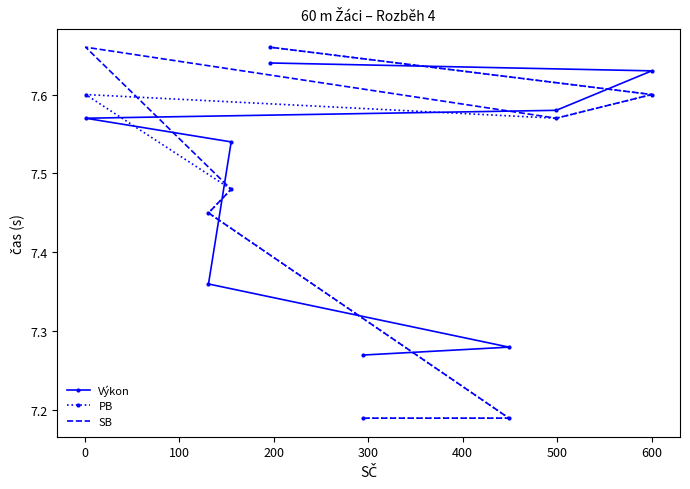

What is the approximate value of PB at 200?

7.5